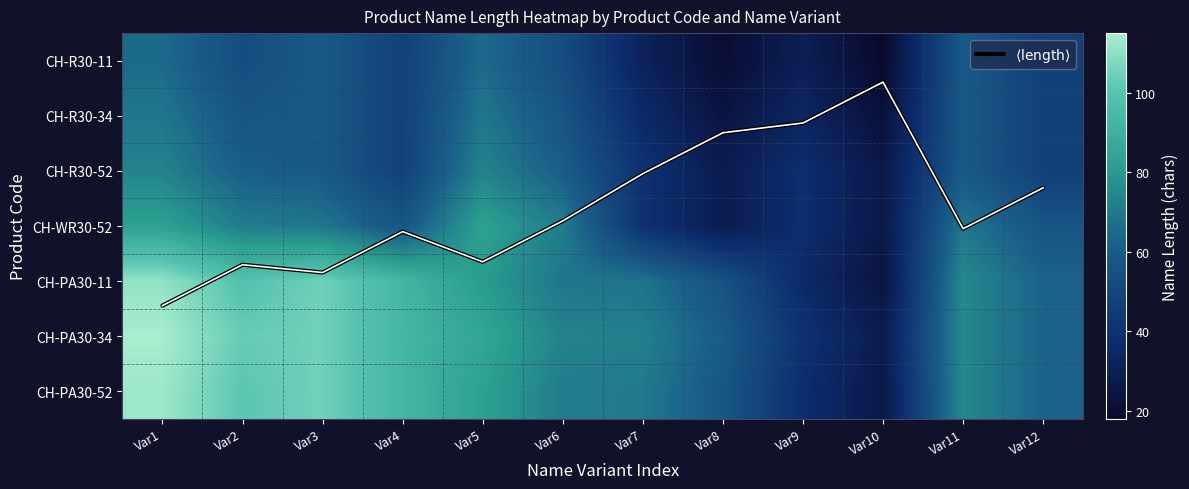

What is the average value of the CH-R30-34 series?

48.3